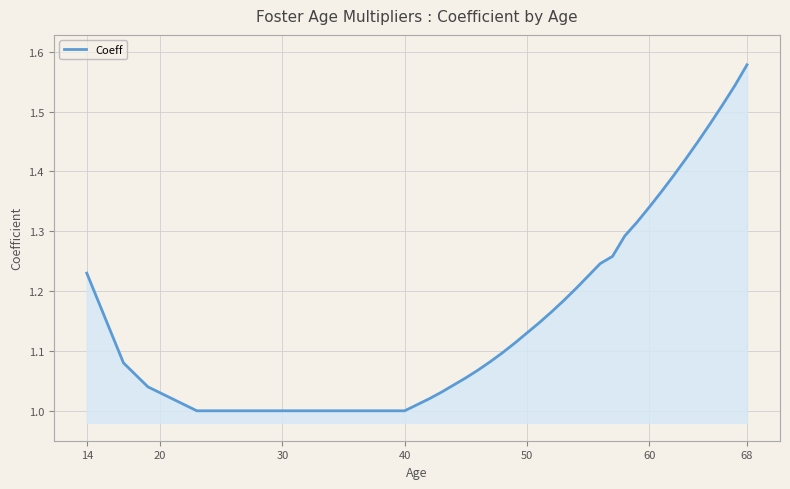

Does the chart have visible grid lines?

Yes